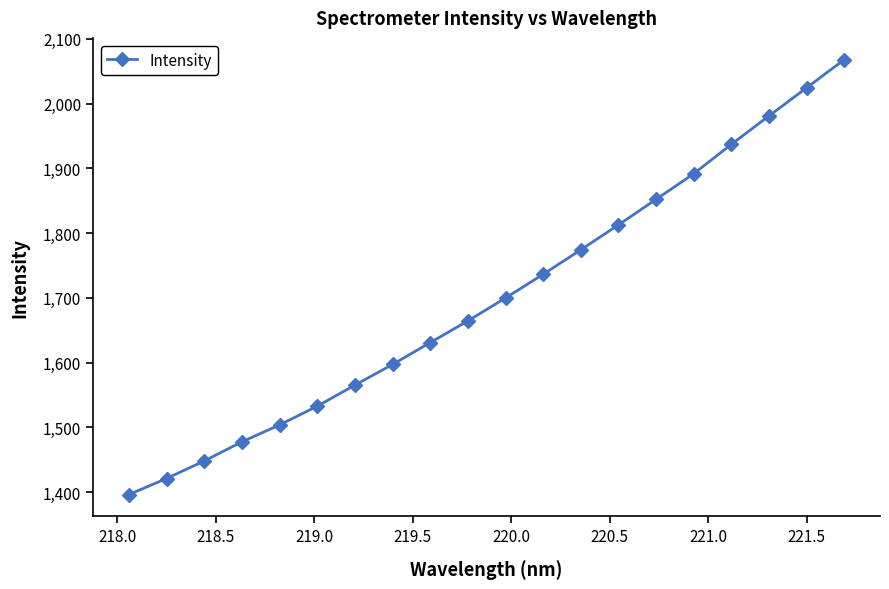

True or false: the data has more than 0 interior local peaks.

False